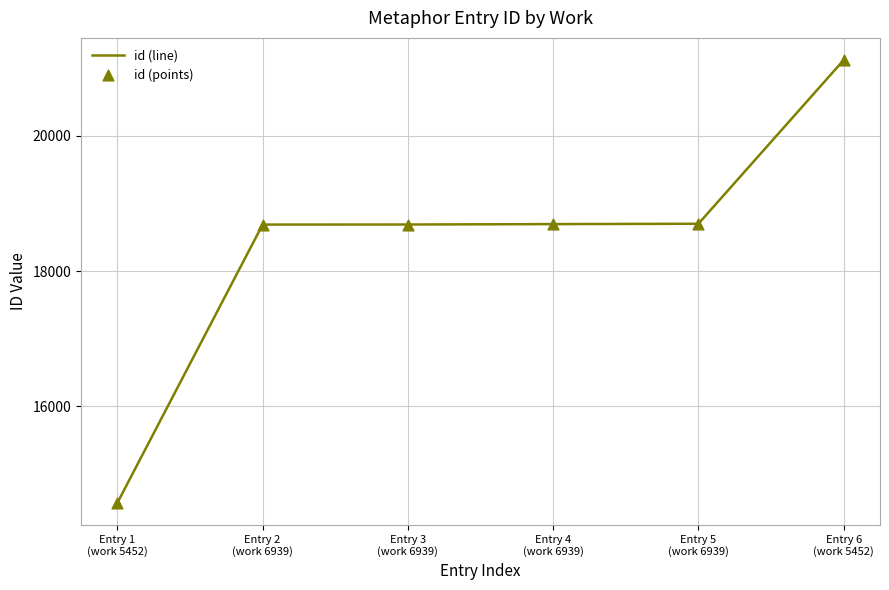

True or false: the data has more than 2 interior local peaks.

False